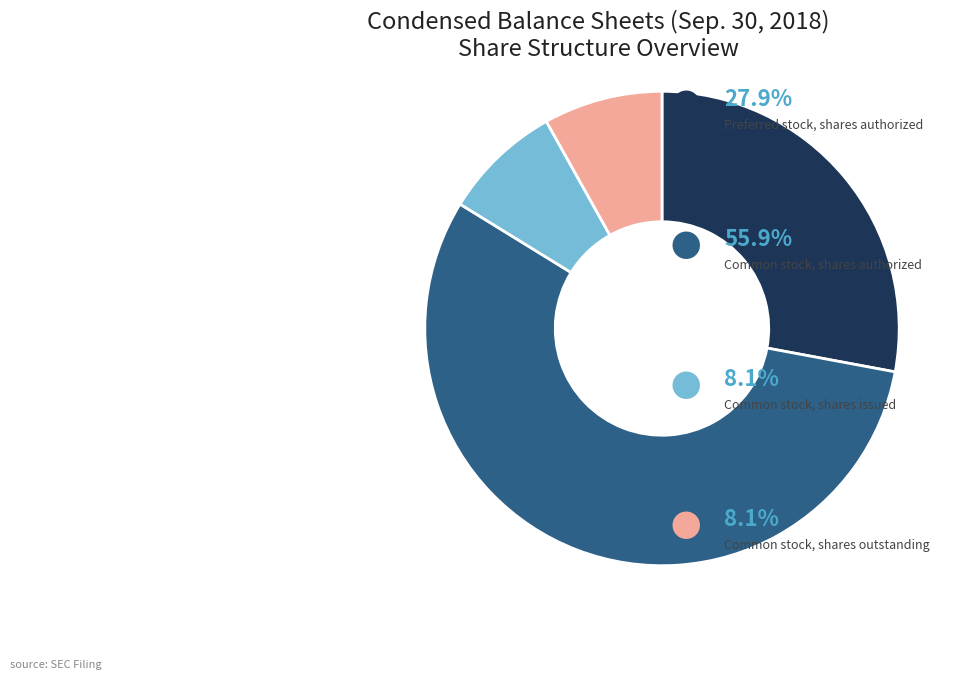

Count the number of slices in the pie.

4